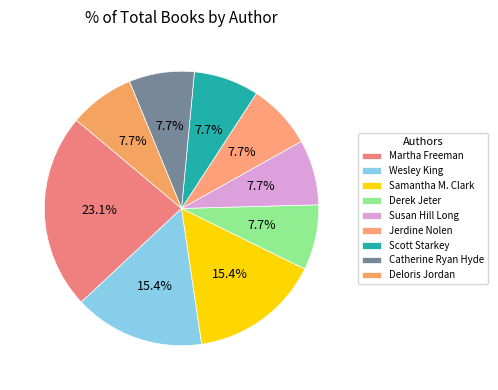

Combined, do Catherine Ryan Hyde and Wesley King account for over 50%?

No